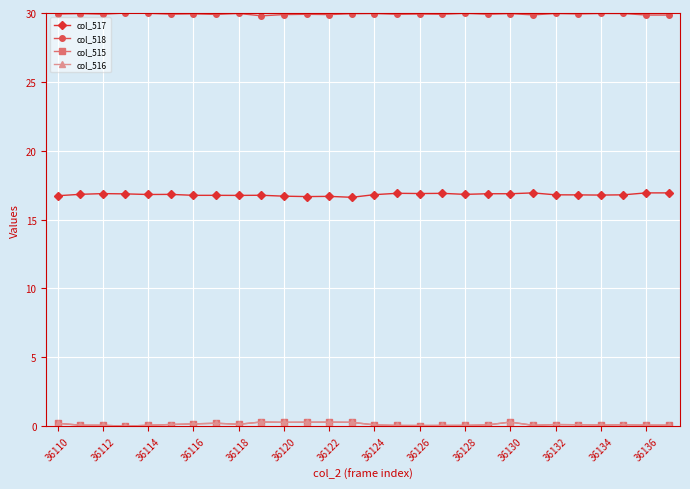

Count the col_515 values in the range 0 to 1.

28